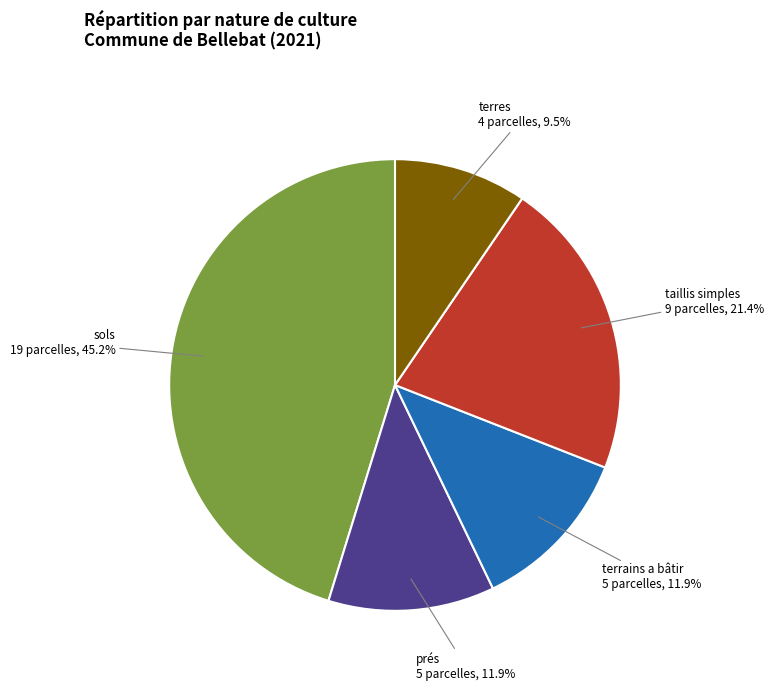

What is the largest slice in the pie chart?

sols